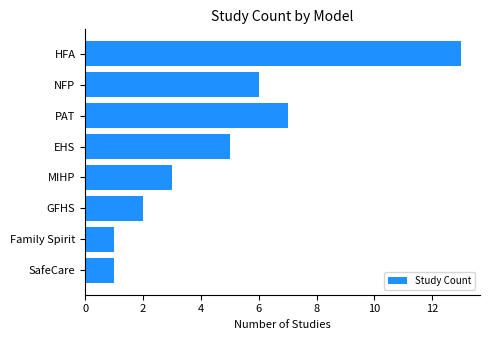

Is it true that the value at EHS is 5?

True